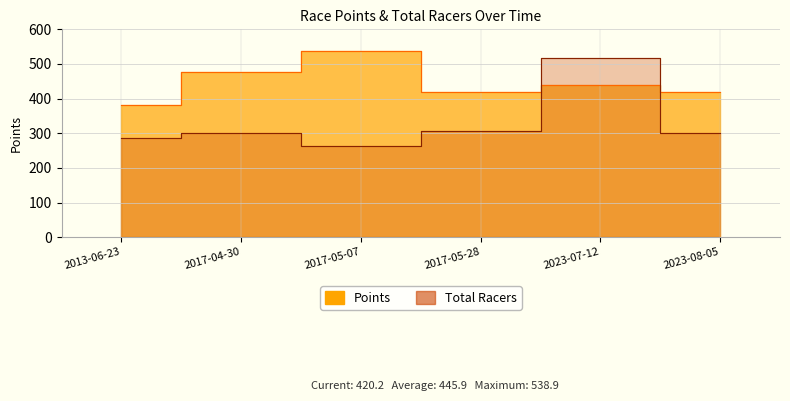

What is the difference between the Points values at 2017-05-28 and 2023-07-12?

20.1